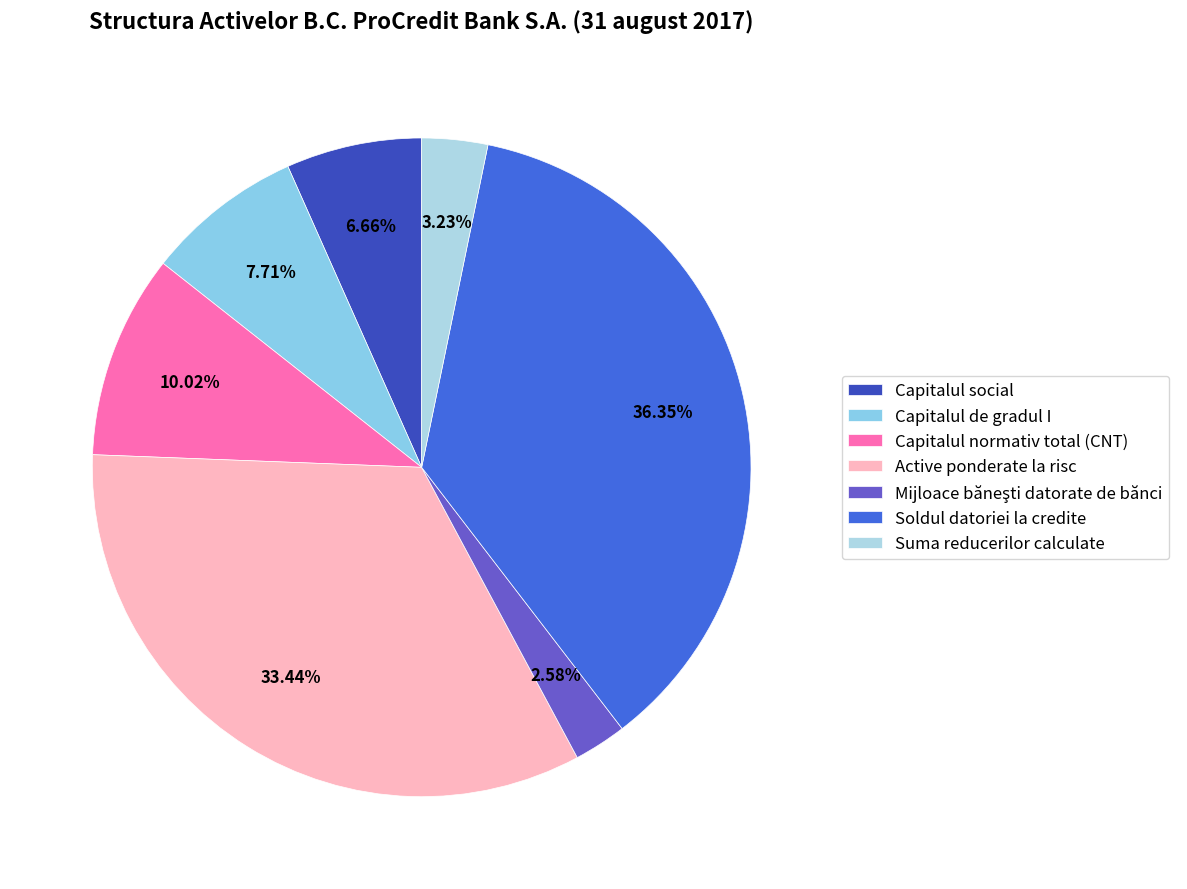

What is the change in value from Active ponderate la risc to Mijloace băneşti datorate de bănci?

-1884.1